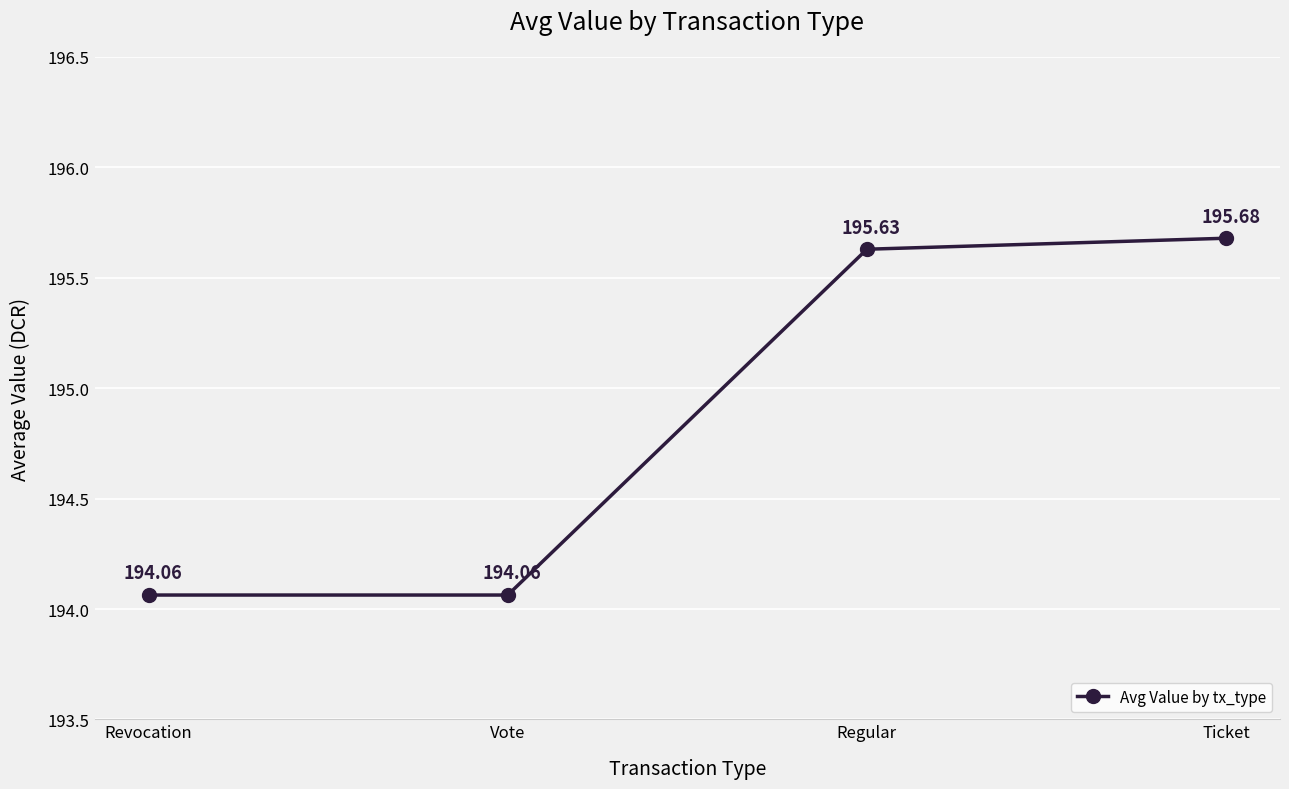

What is the difference between the values at Revocation and Regular?

1.6